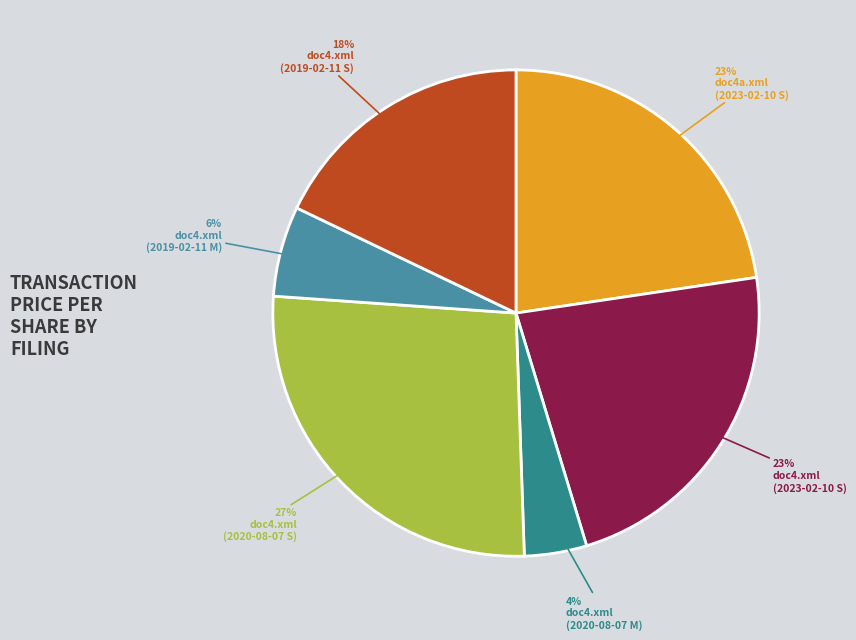

Is there a majority slice in this chart?

No